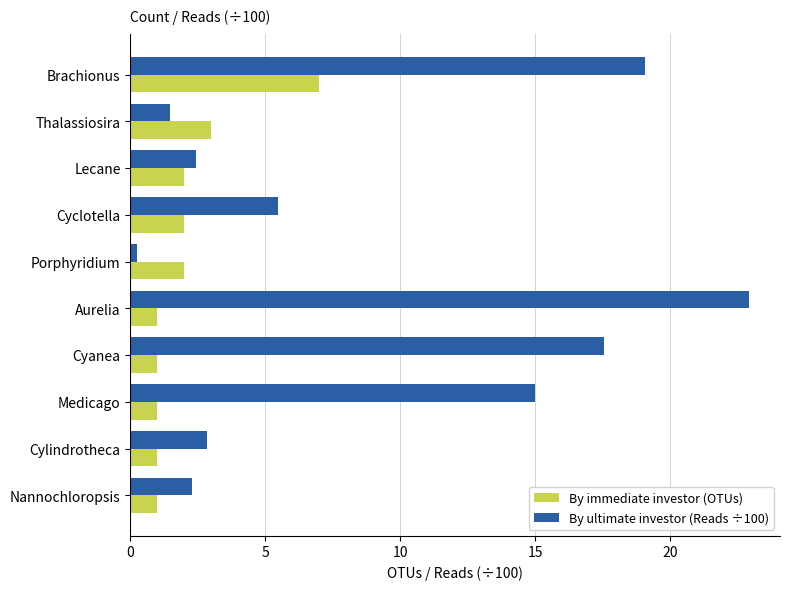

True or false: By immediate investor (OTUs) has a value of 2.5 at Brachionus.

False